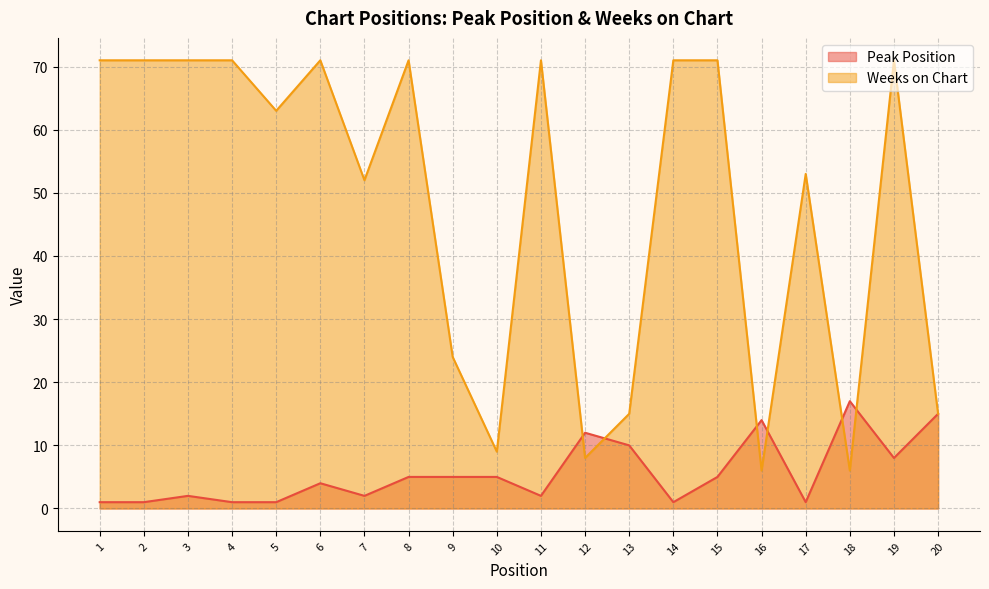

After their last crossing, which series has the higher values: Weeks on Chart or Peak Position?

Weeks on Chart